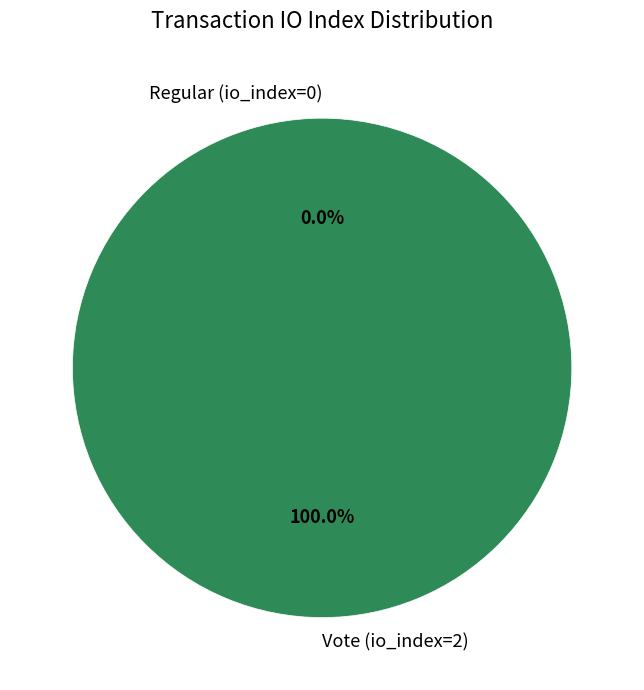

To the nearest percent, what is the difference between the largest and smallest slice percentages?

100%